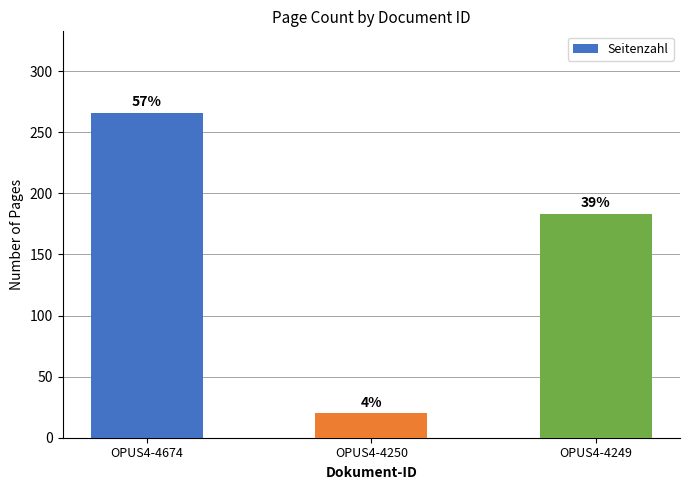

What is the approximate value at OPUS4-4249, to the nearest 5?

185